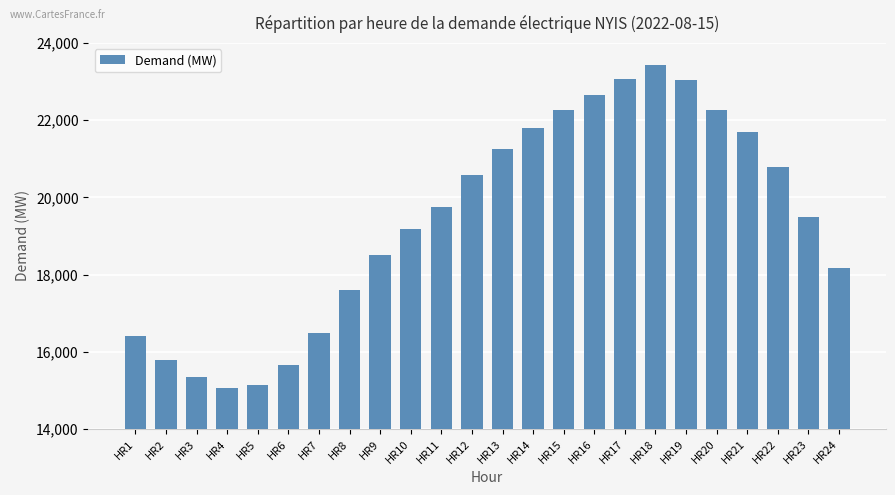

Read the value at HR5.

15132